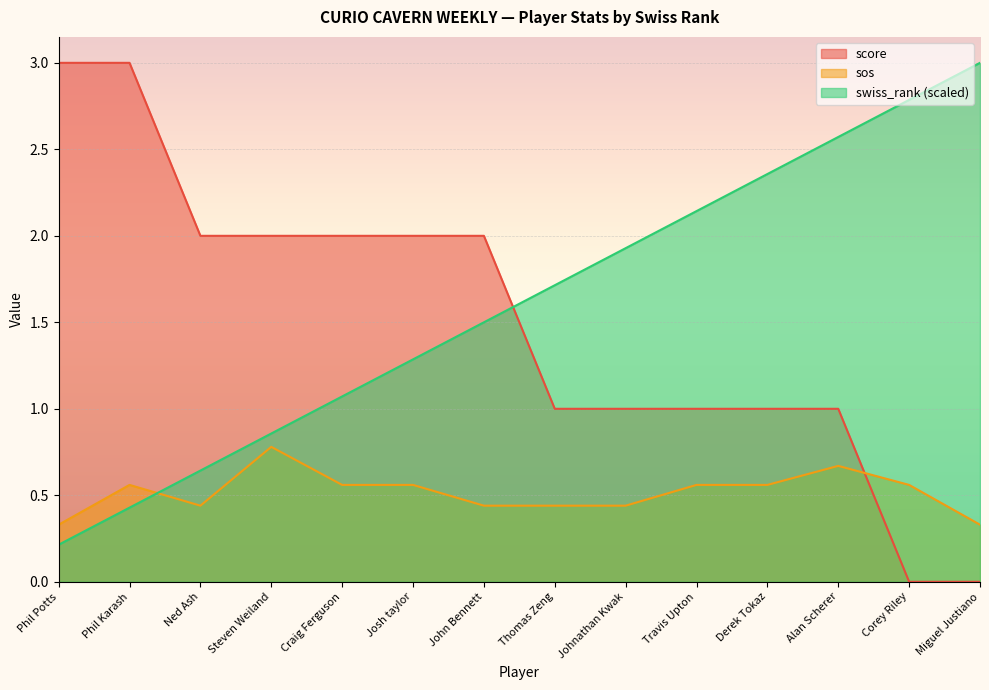

Where is score nearest to the value 1?

Thomas Zeng